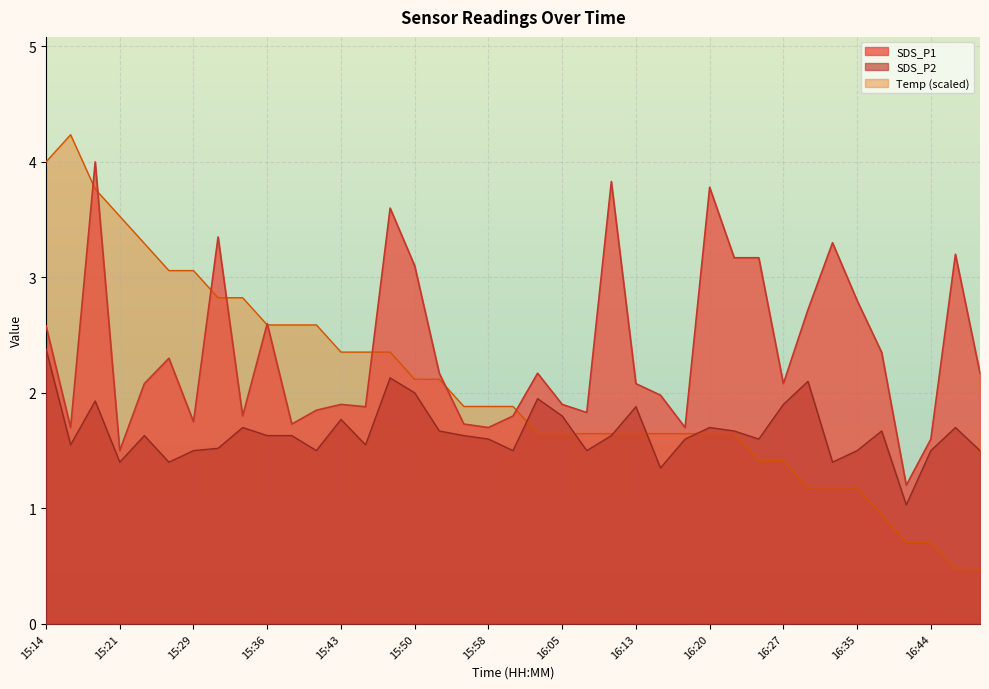

Is it true that Temp equals 2.1 at 16:25?

False